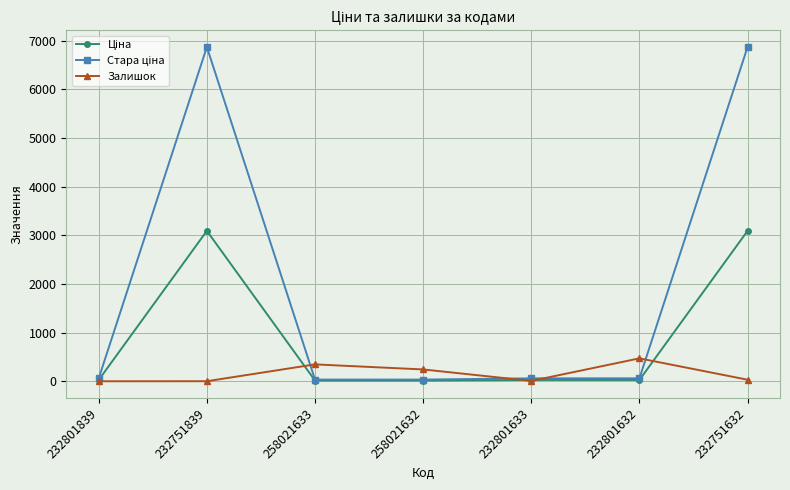

What position from the right is 258021633?

5